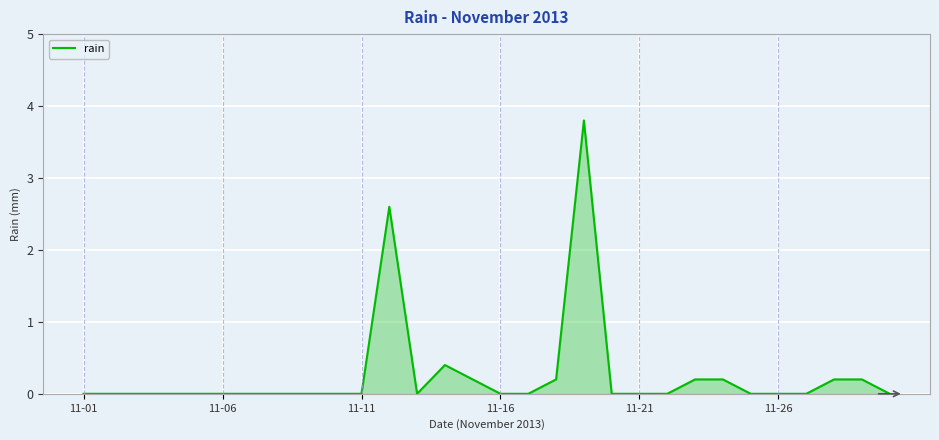

What is the difference between the maximum and minimum values?

3.8